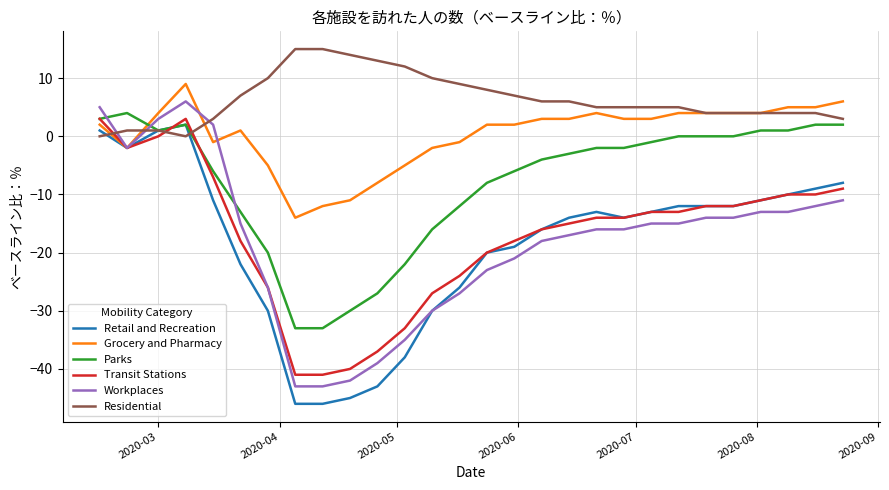

After their last crossing, which series has the higher values: Grocery and Pharmacy or Parks?

Grocery and Pharmacy